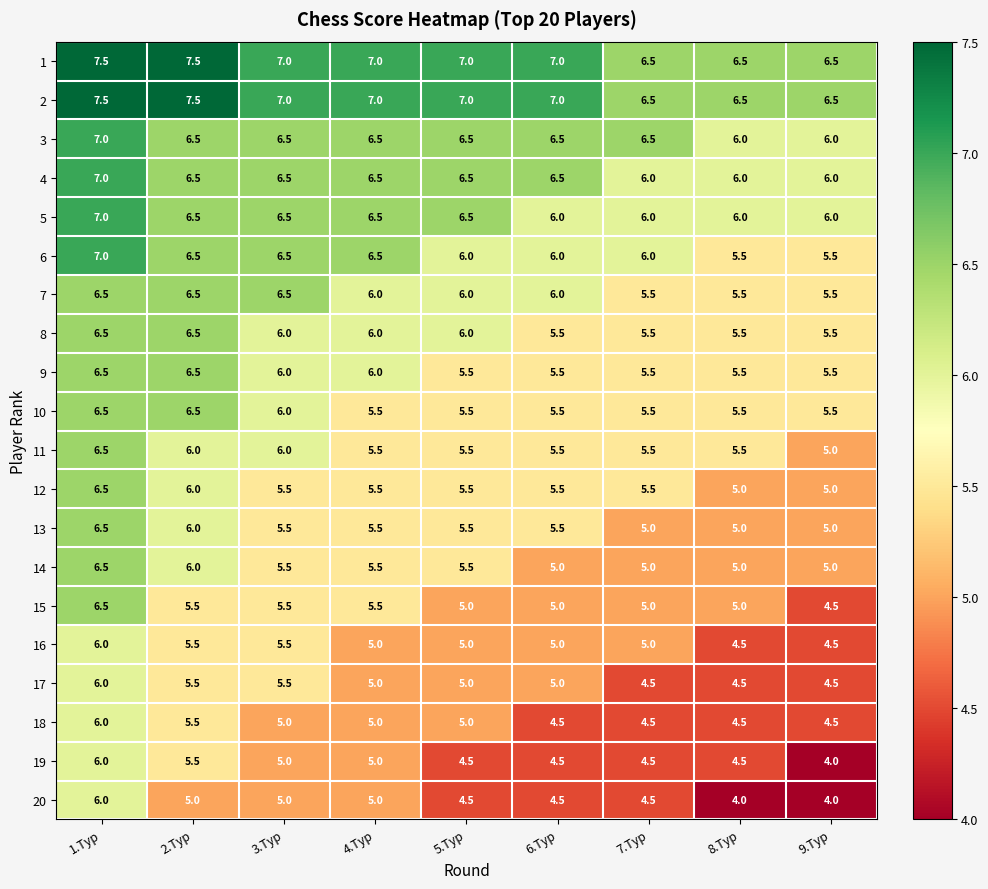

Is it true that 11 equals 9.0 at 4.Тур?

False